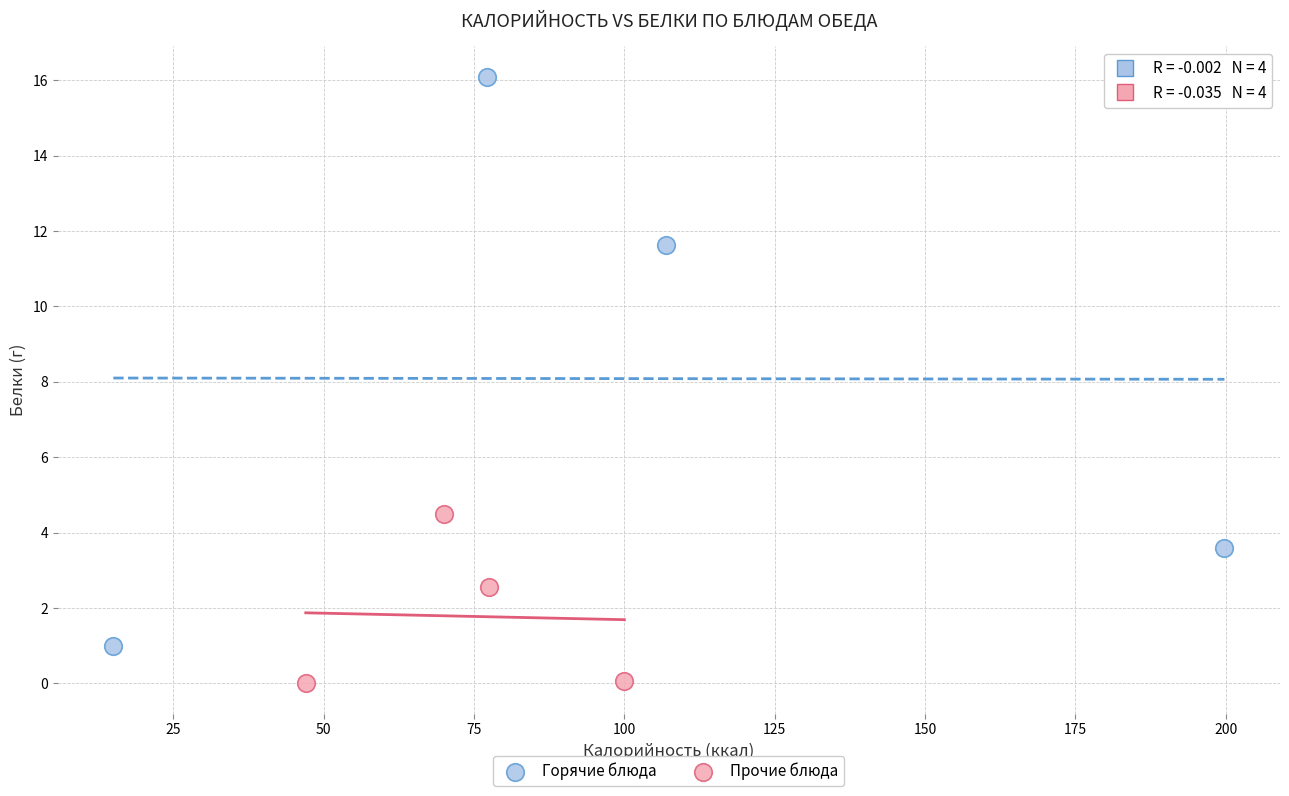

Which series has the widest spread of Y values?

Горячие блюда